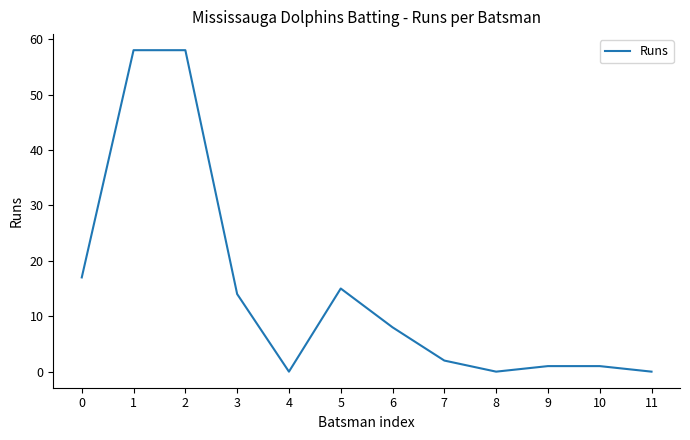

The value at 6 is 8. True or false?

True